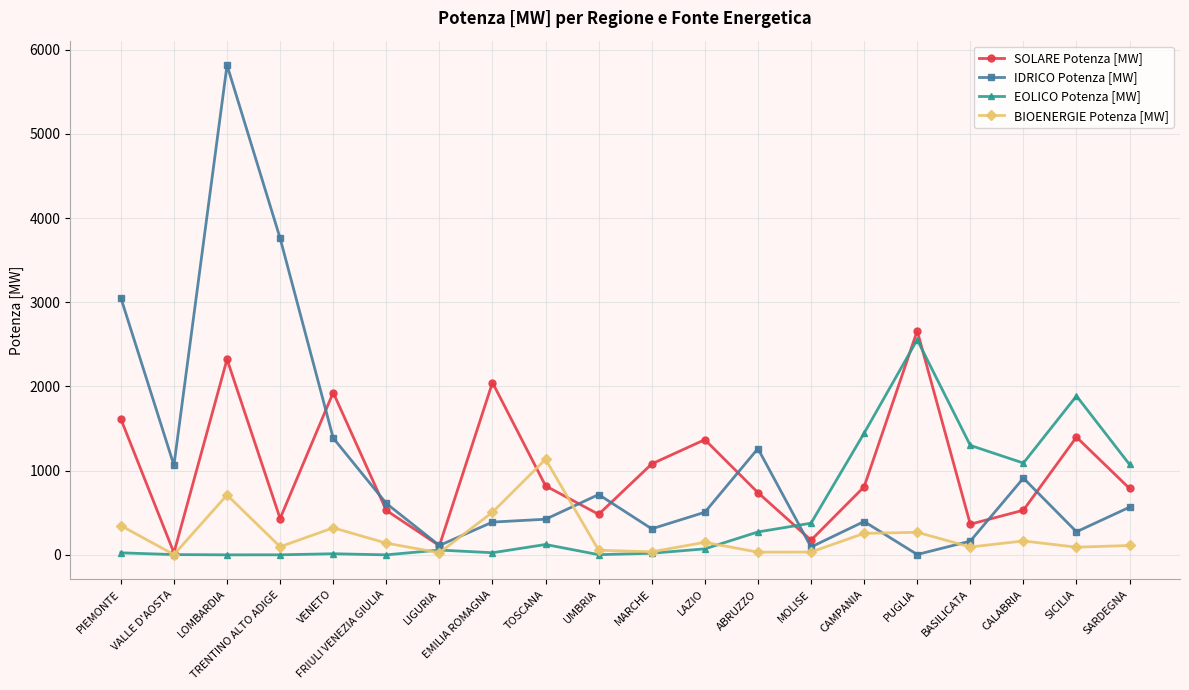

True or false: SOLARE Potenza [MW] has more than 2 points higher than both neighbors.

True